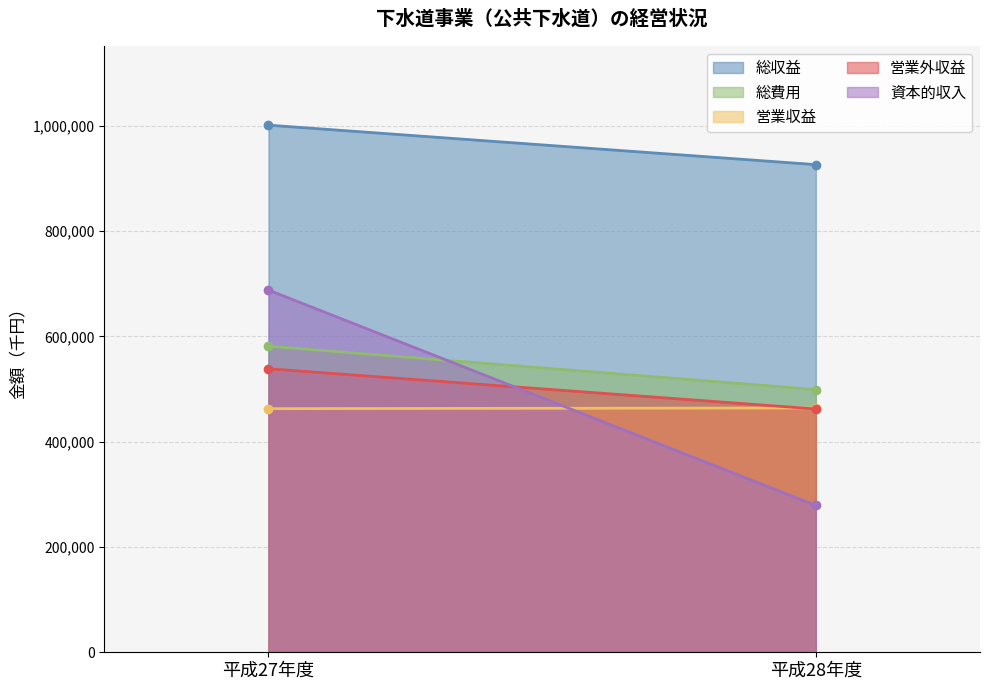

What is the label of the 2nd point from the right?

平成27年度